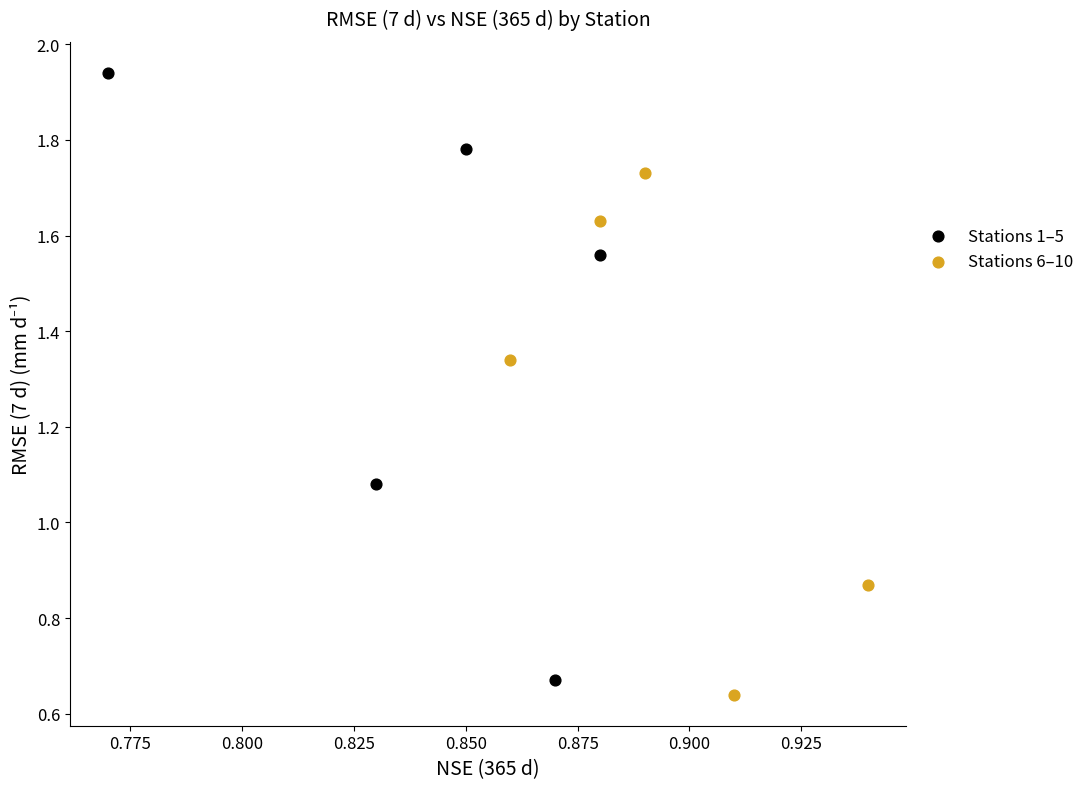

Which series has the widest spread of Y values?

Stations 1–5